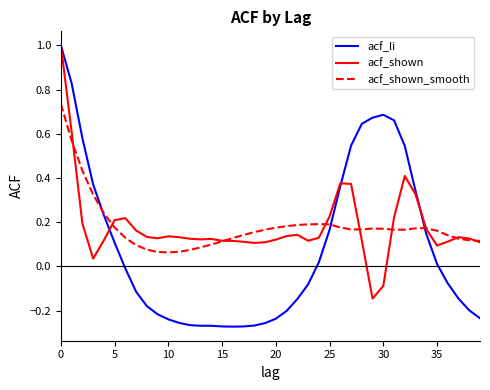

What is the highest value of the acf_li series?

1.0